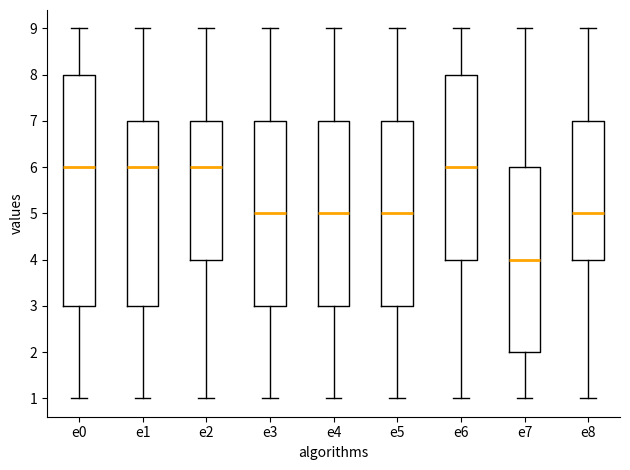

Which box has the lowest median line?

e7